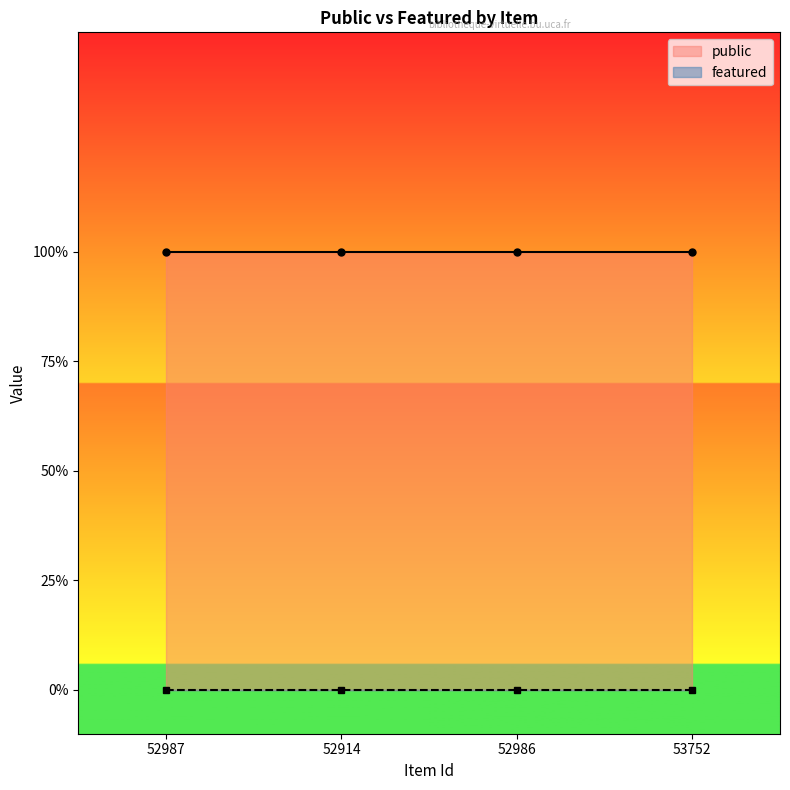

True or false: public and featured intersect in this chart.

False